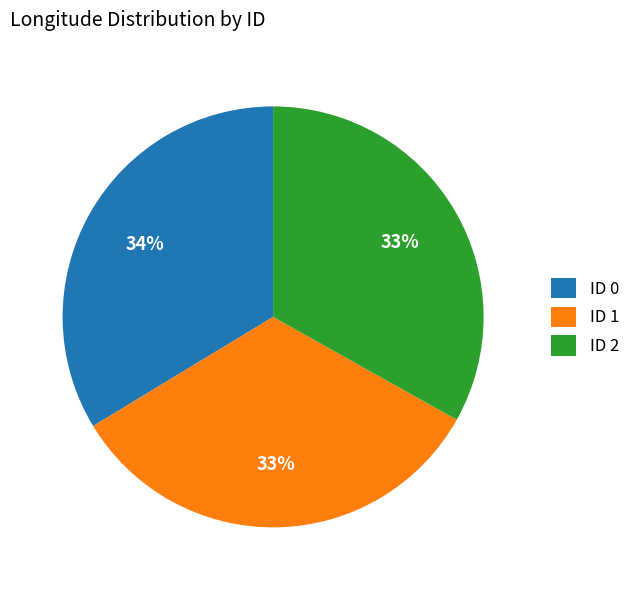

Approximately how many times larger is the value at ID 0 compared to ID 1?

1.0